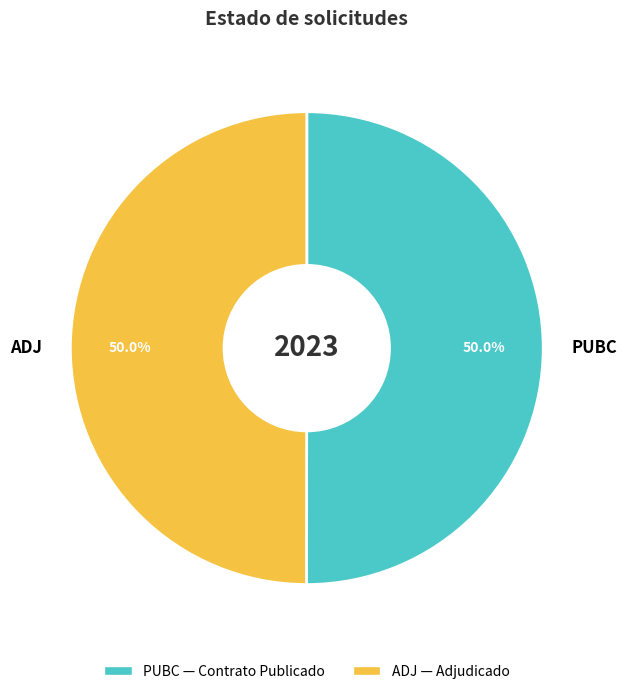

Do ADJ and PUBC together represent more than half of the pie?

Yes